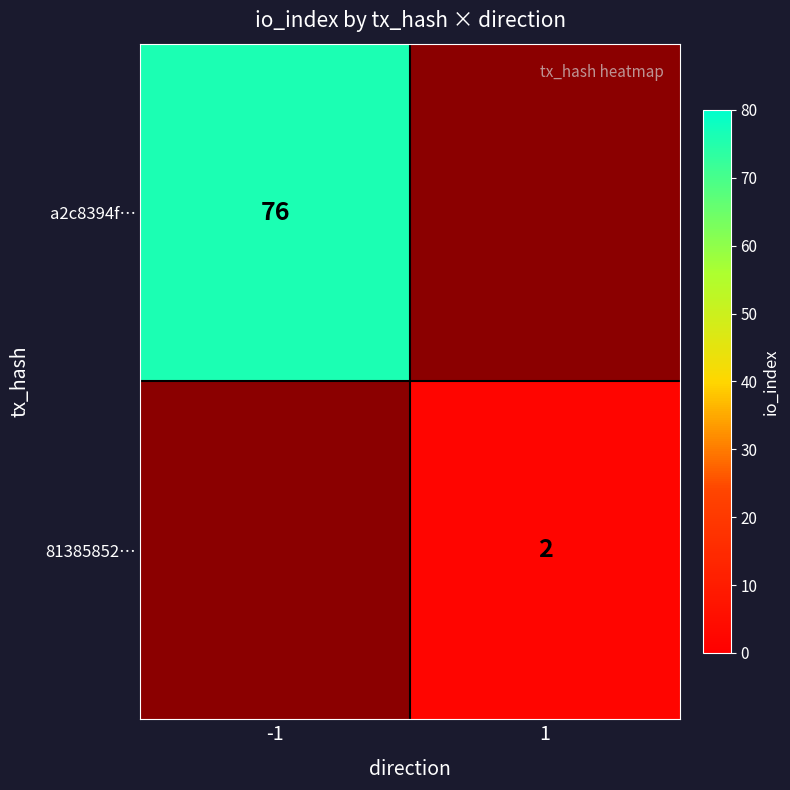

Count the number of categories in the chart.

2